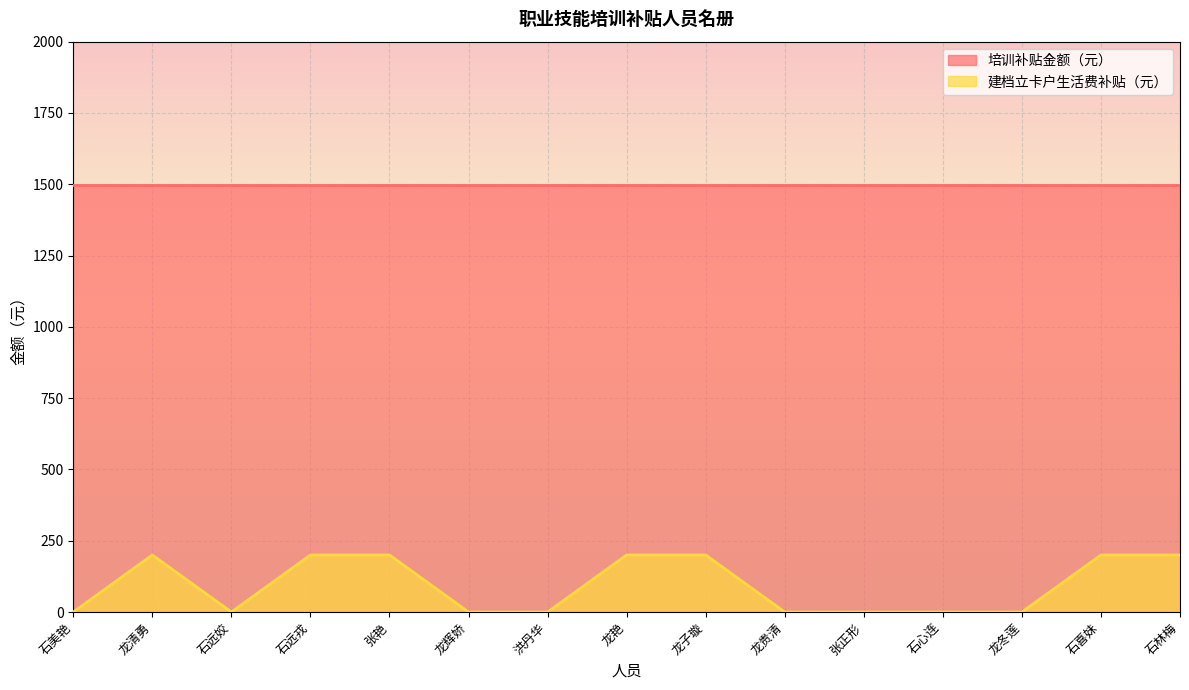

Which label corresponds to the largest value in the chart?

龙清勇